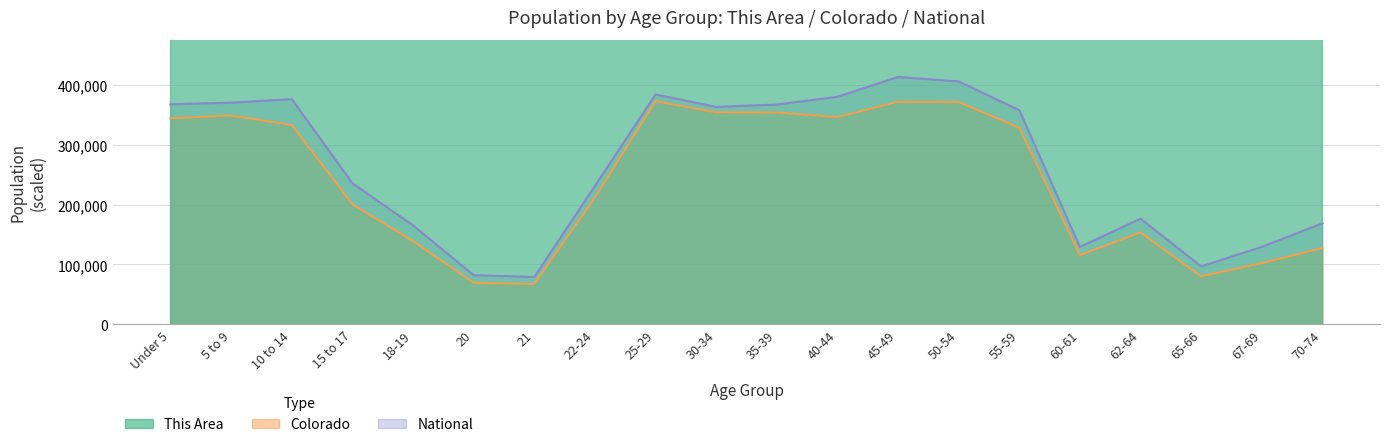

What is the label of the 9th point from the left?

25-29